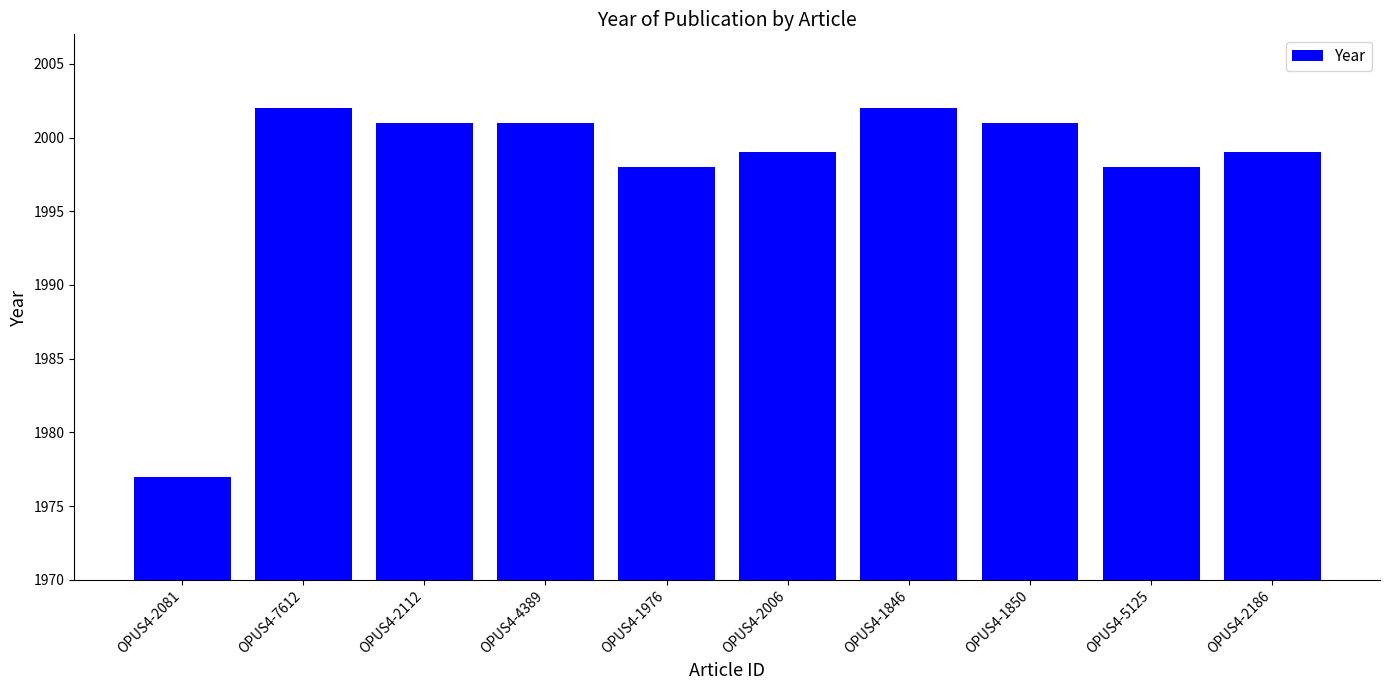

Does the chart contain stacked bars?

No